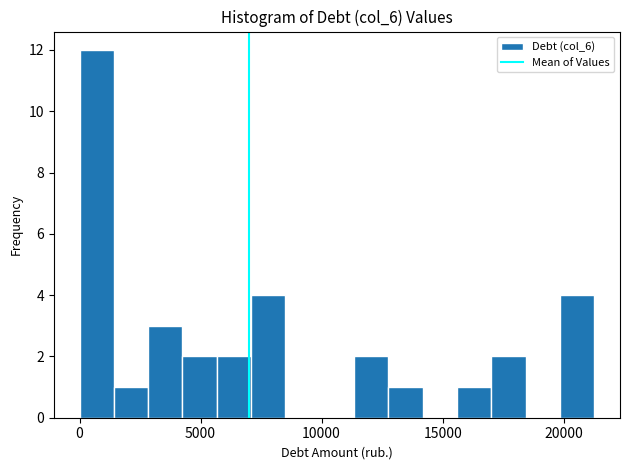

Around what value on the x-axis is the tallest bar? Give the approximate position of its centre, as read against the axis.

500